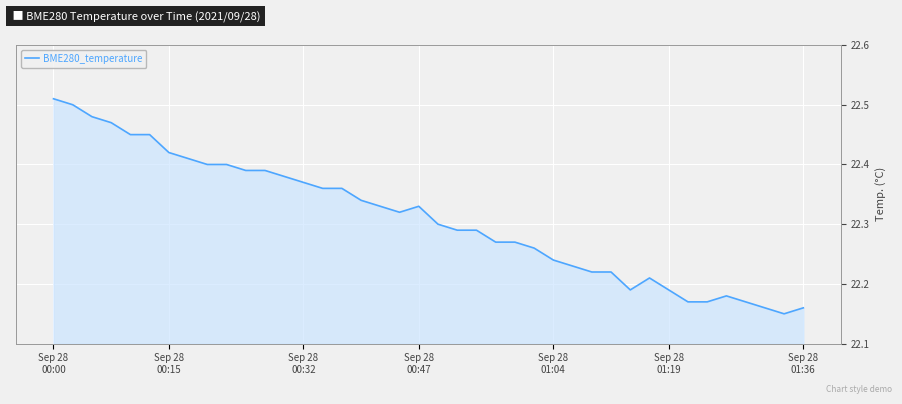

What is the difference between the maximum and minimum values?

0.4